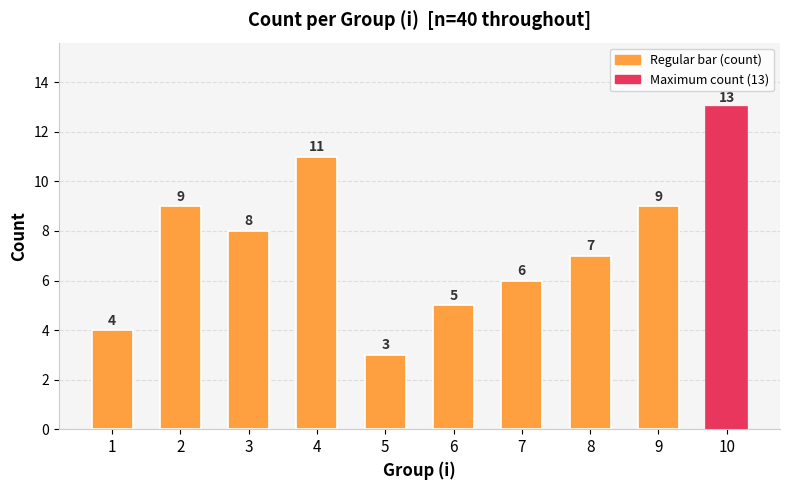

Which category has the lowest value across all series?

5